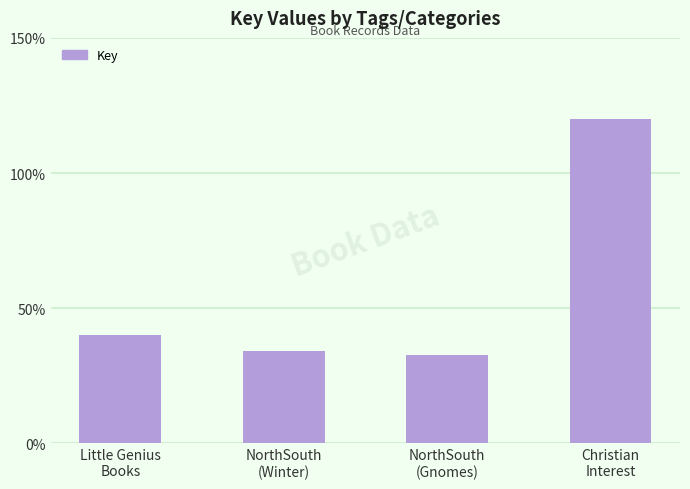

What is the maximum value shown in the chart?

120.0